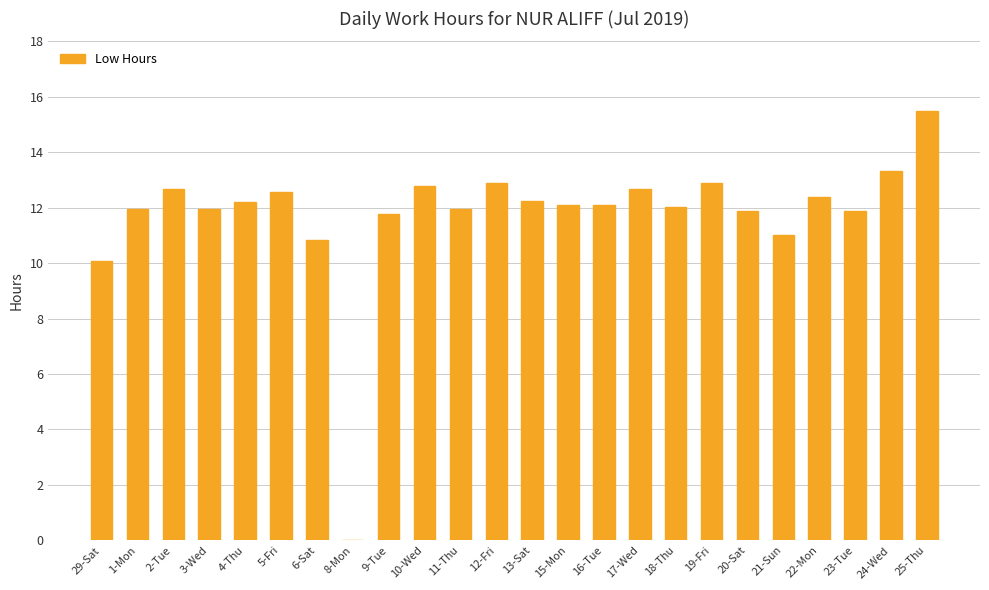

What is the sum of the values at 29-Sat and 24-Wed?

23.4